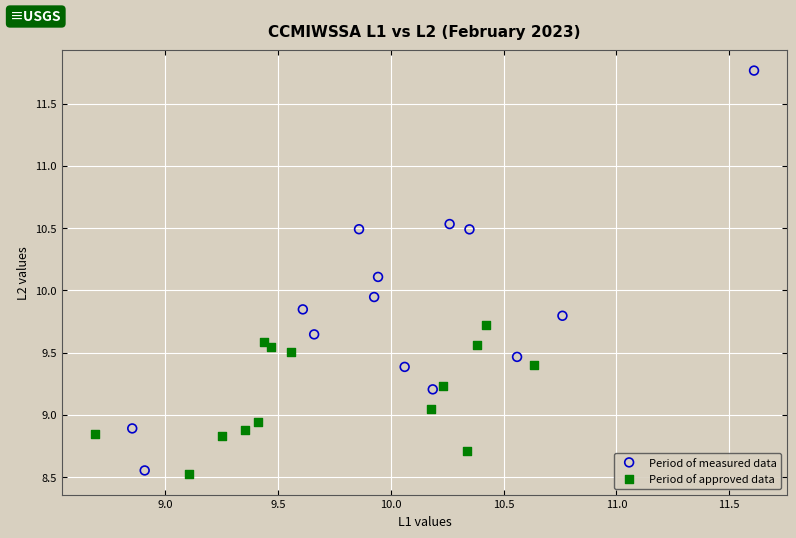

Which series reaches the minimum Y coordinate?

Period of approved data